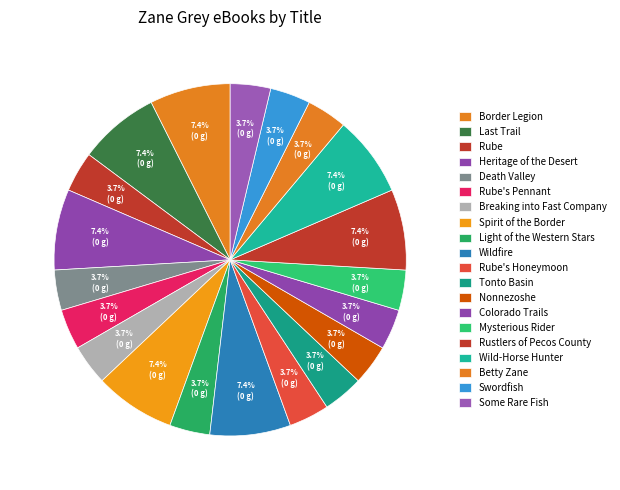

To the nearest percent, what portion does Wild-Horse Hunter represent?

7%